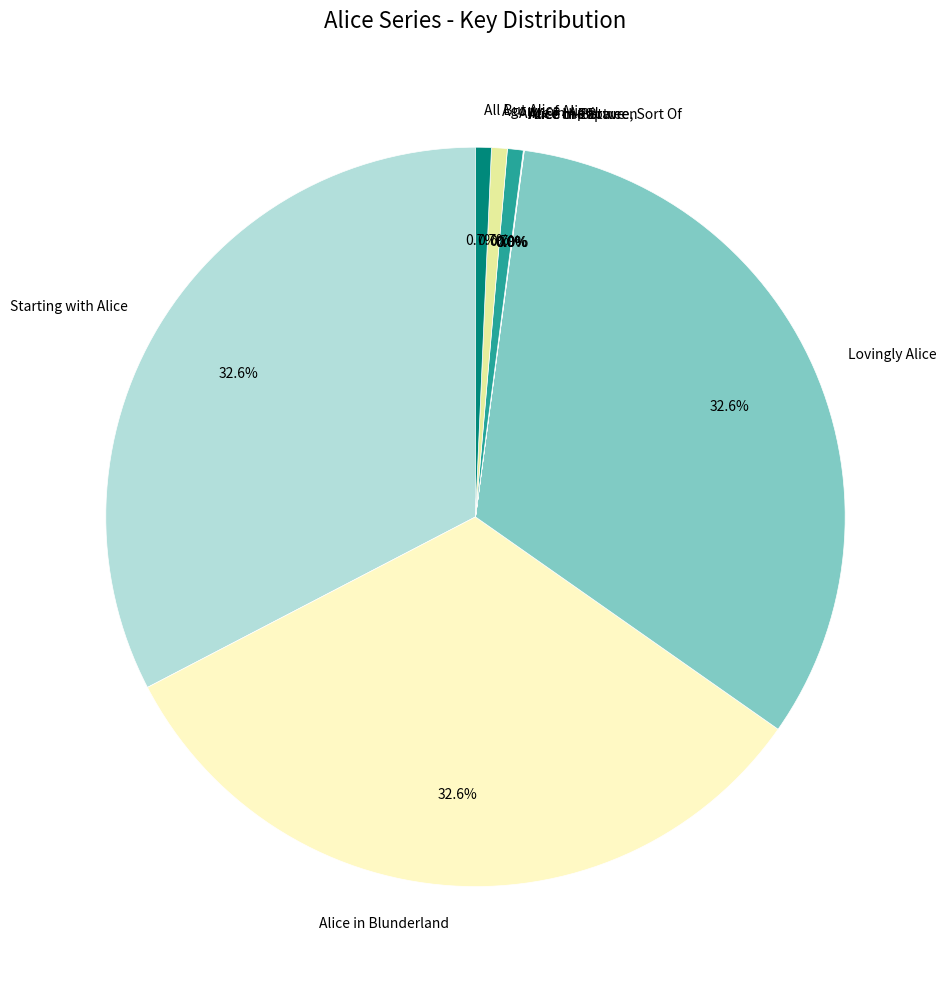

The Agony of Alice slice represents 11% of the pie. True or false?

False